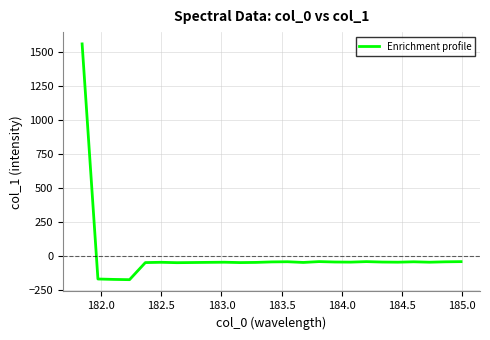

What is the difference between the maximum and minimum values?

1728.9